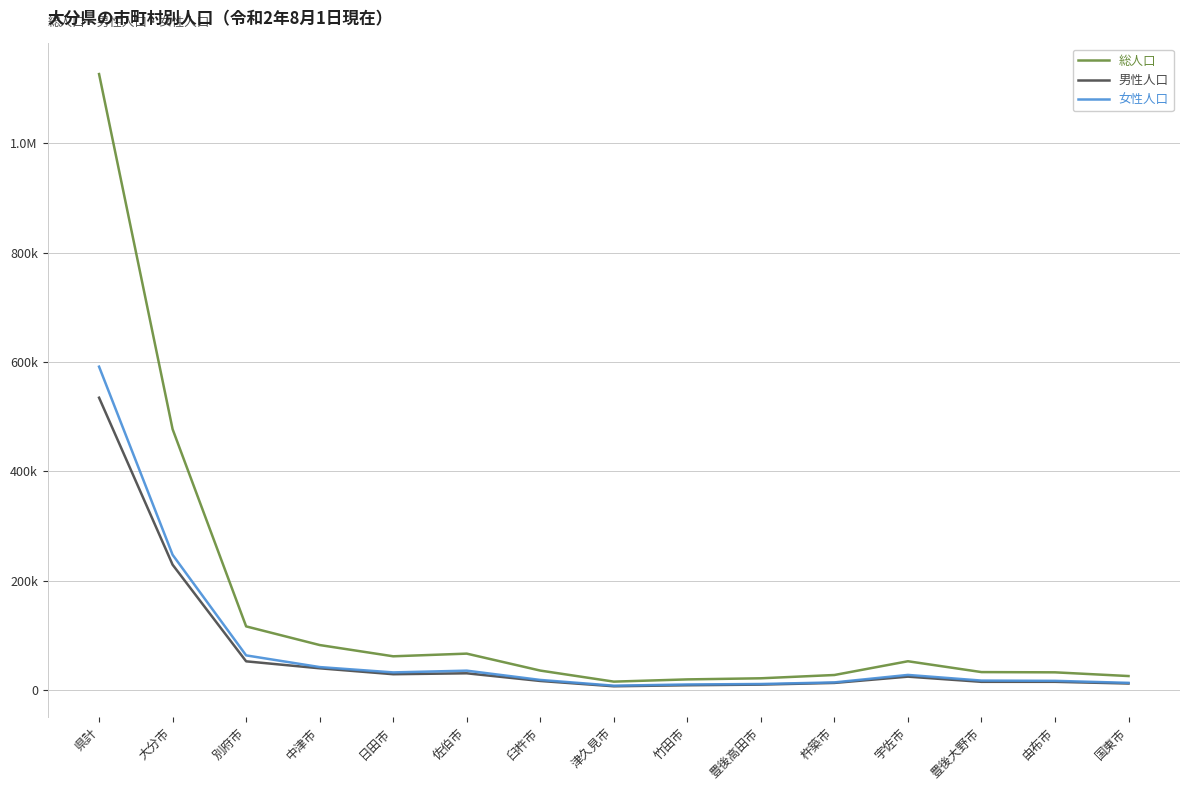

What is the sum of the 女性人口 values at 佐伯市 and 中津市?

78450